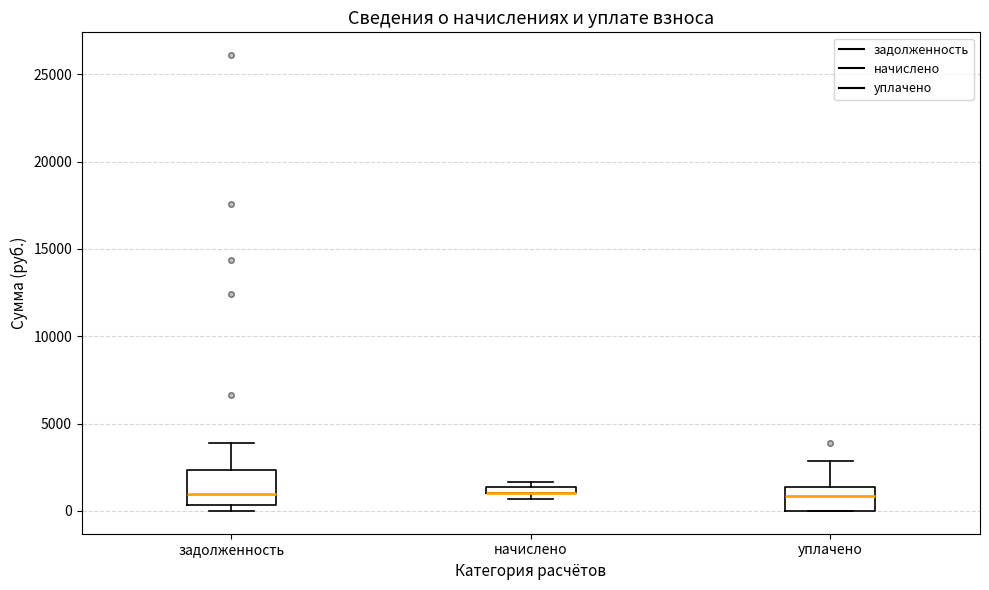

Where does the upper whisker of the box for уплачено end on the y-axis? The values are not printed on the chart, so give them approximately, as read against the axis.

3000